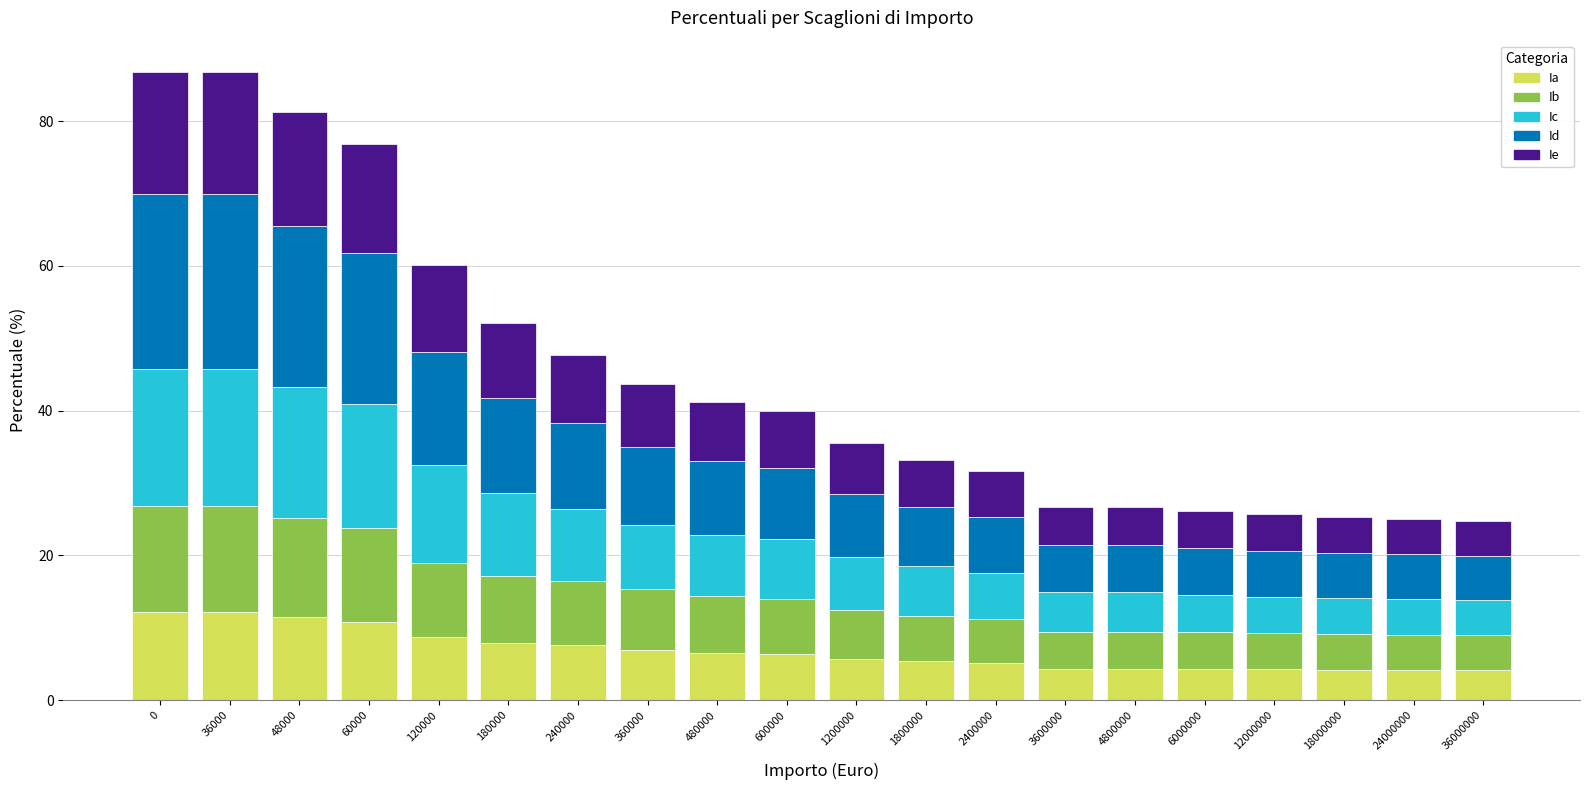

What is the maximum value for Ia?

12.2